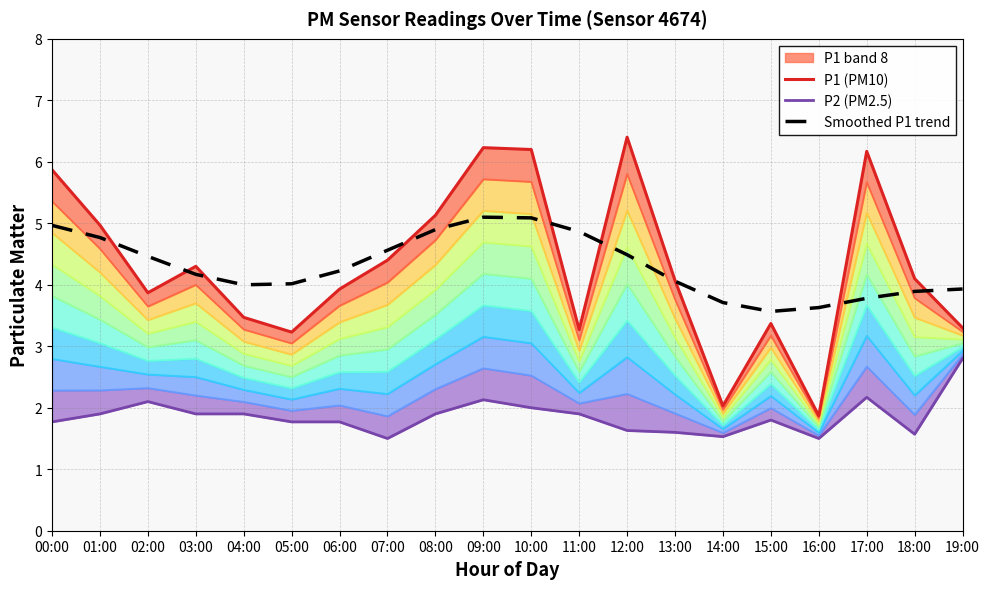

True or false: P2 (PM2.5) and P1 (PM10) intersect in this chart.

False